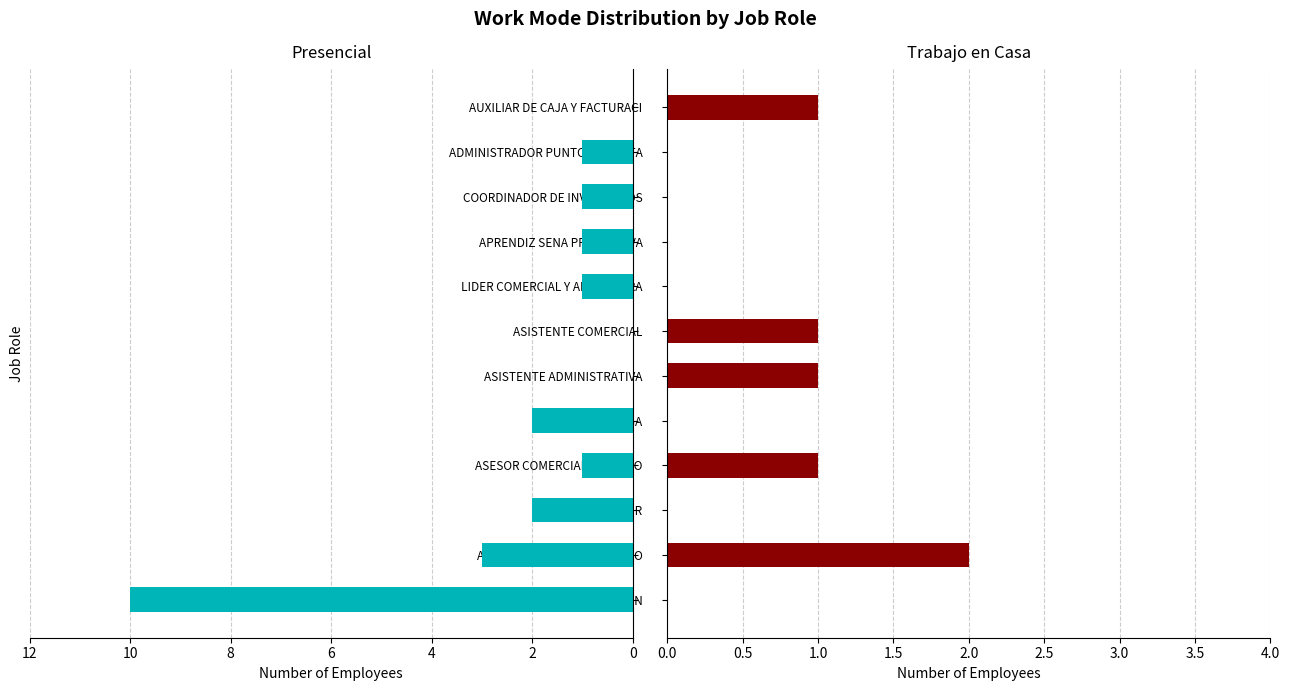

Rank the series by their maximum value, from lowest to highest.

Trabajo en Casa, Presencial